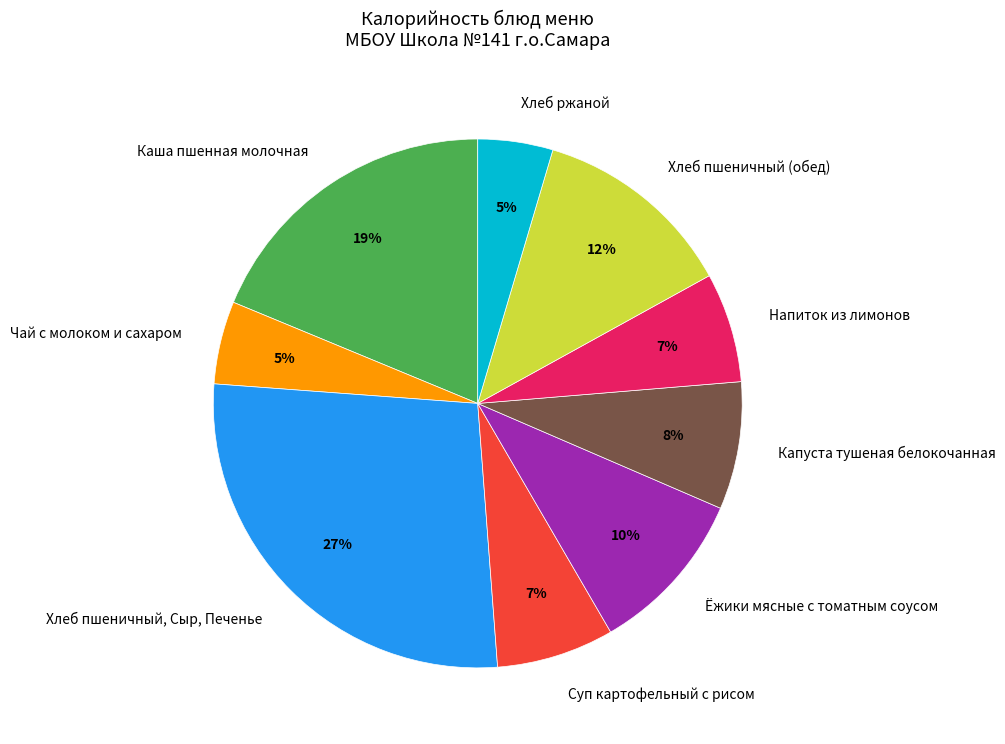

To the nearest percent, what is the combined percentage of Чай с молоком и сахаром and Суп картофельный с рисом?

12%